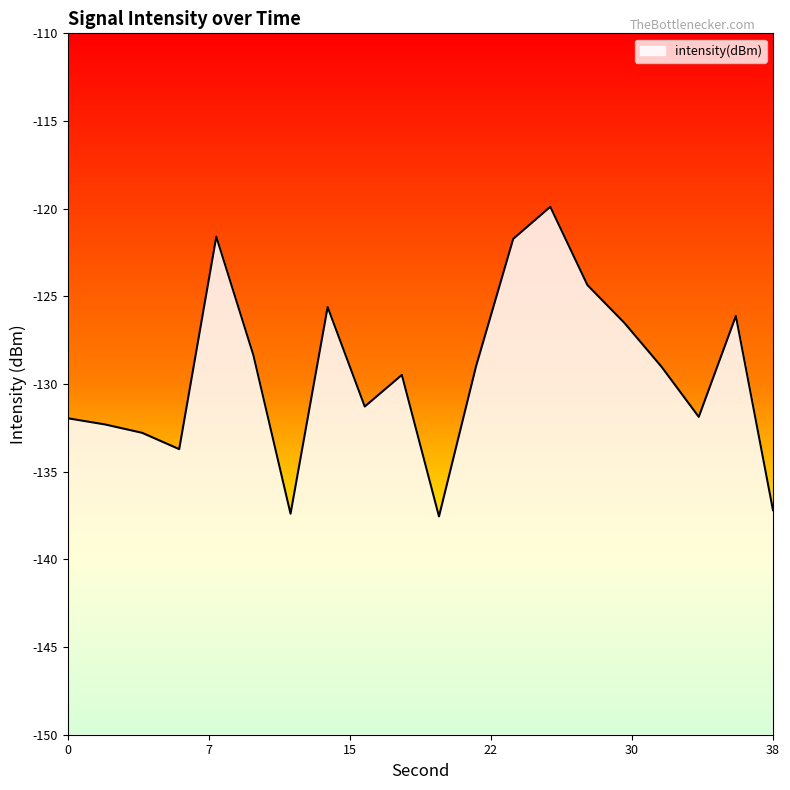

What is the greatest value displayed?

-119.9